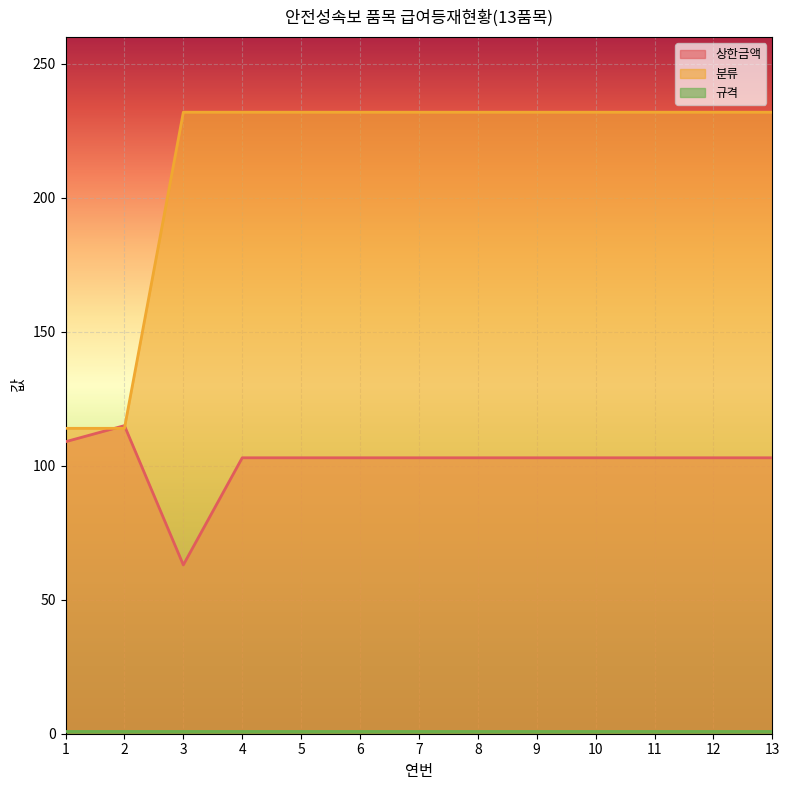

Read the 상한금액 value at 2, to the nearest 10.

120